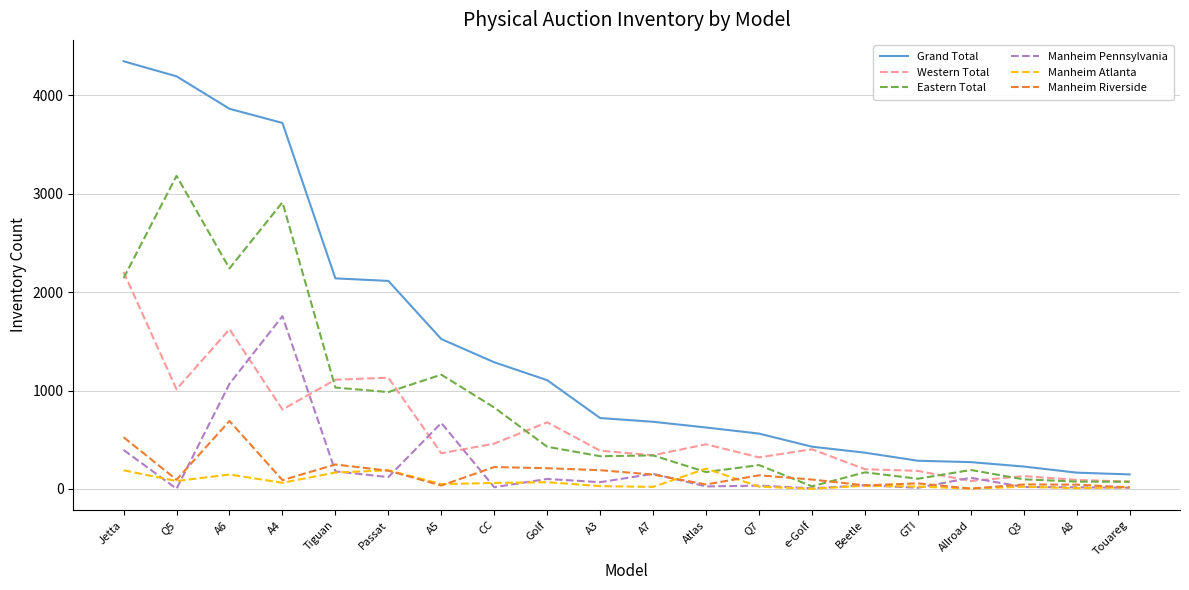

Which series has the largest range (max minus min)?

Grand Total